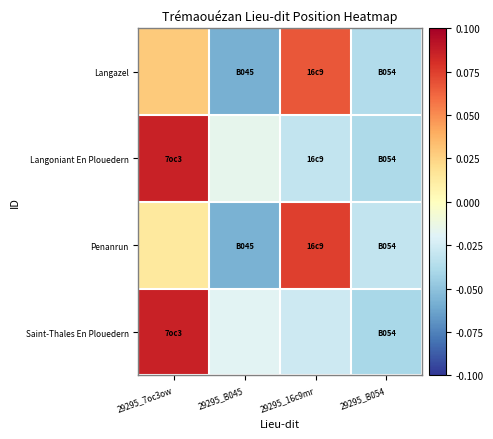

What is the total value across all series at 29295_B045?

-0.2